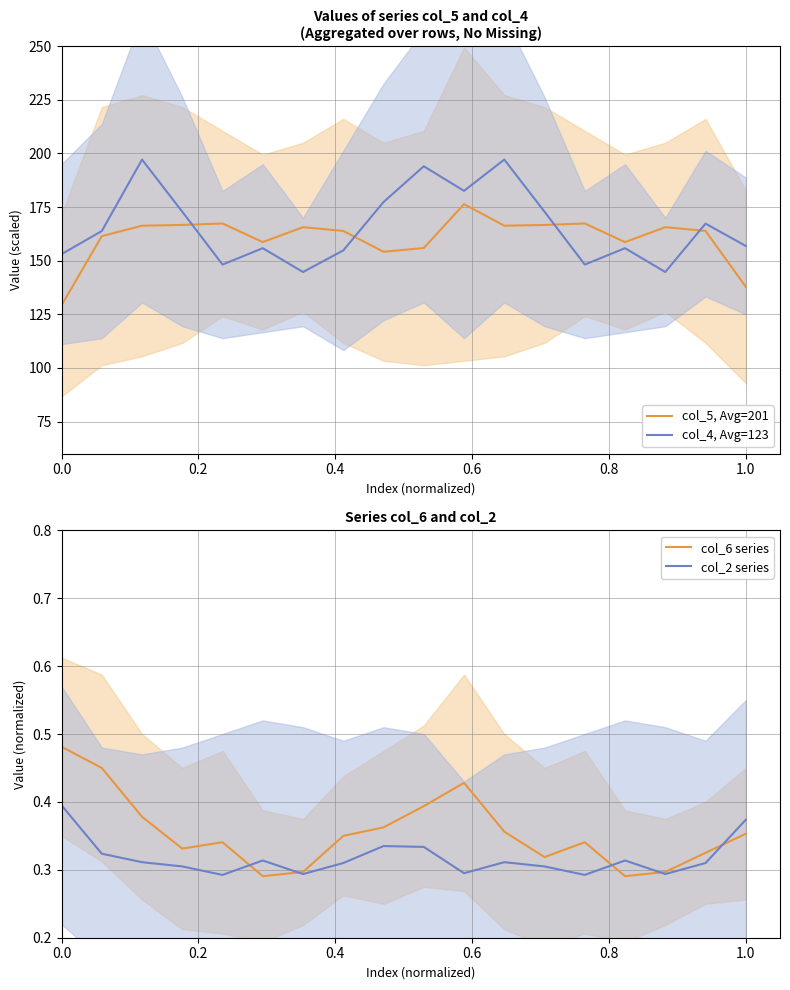

What is the average value of the col_4, Avg=123 series?

166.0